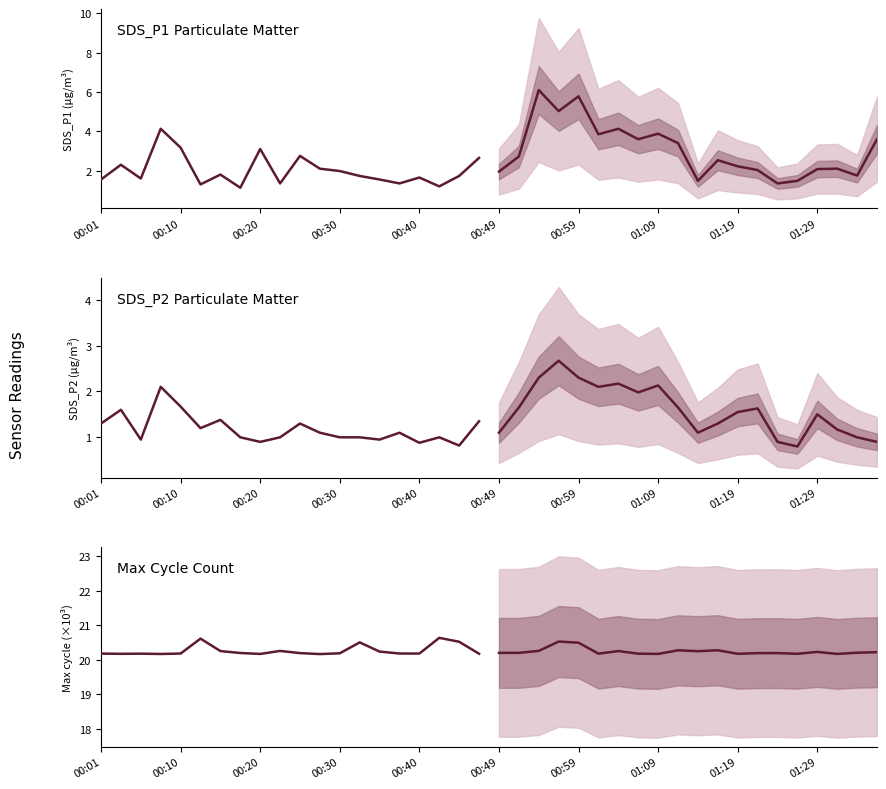

What is the value of the Median forecast point at the 13th from the left?

20.2